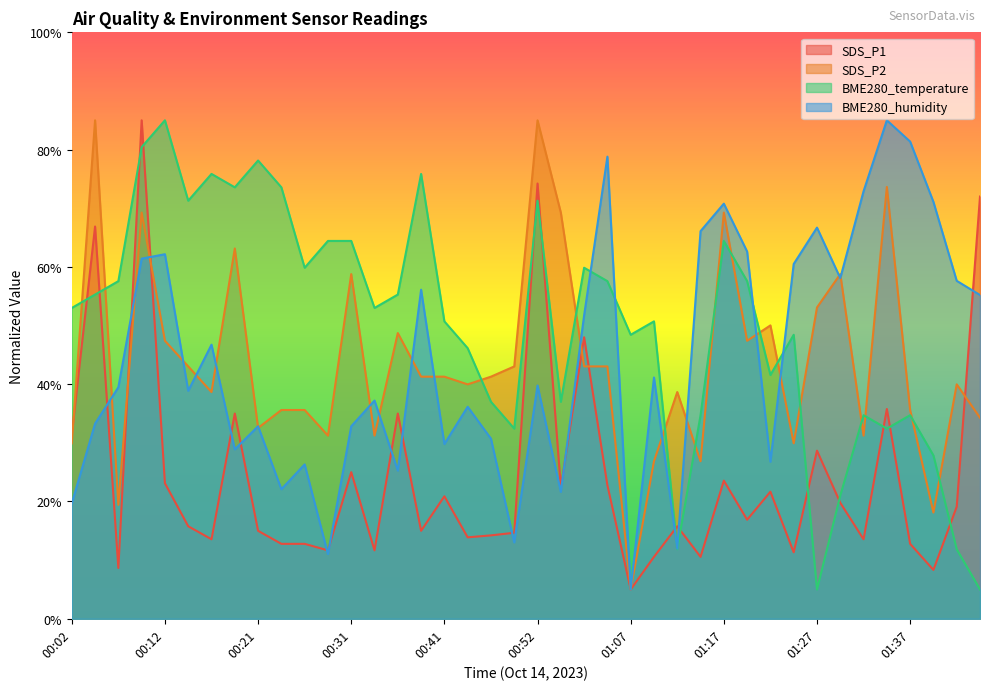

How many lines are shown in the chart?

4